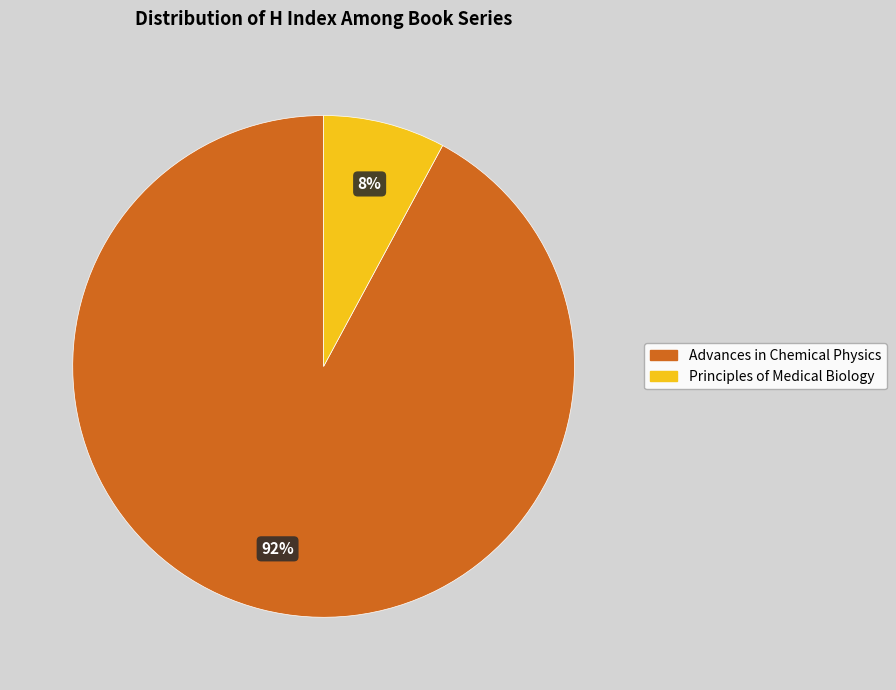

Which has a higher value, Advances in Chemical Physics or Principles of Medical Biology?

Advances in Chemical Physics